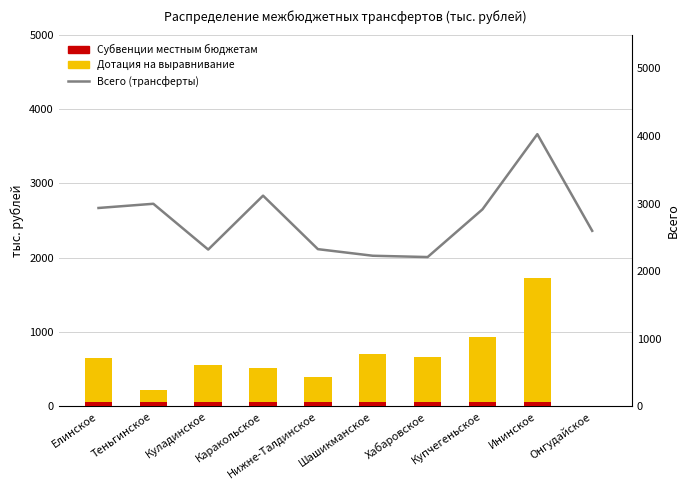

What is the value of the Всего (трансферты) bar at the 2nd from the left?

2997.2